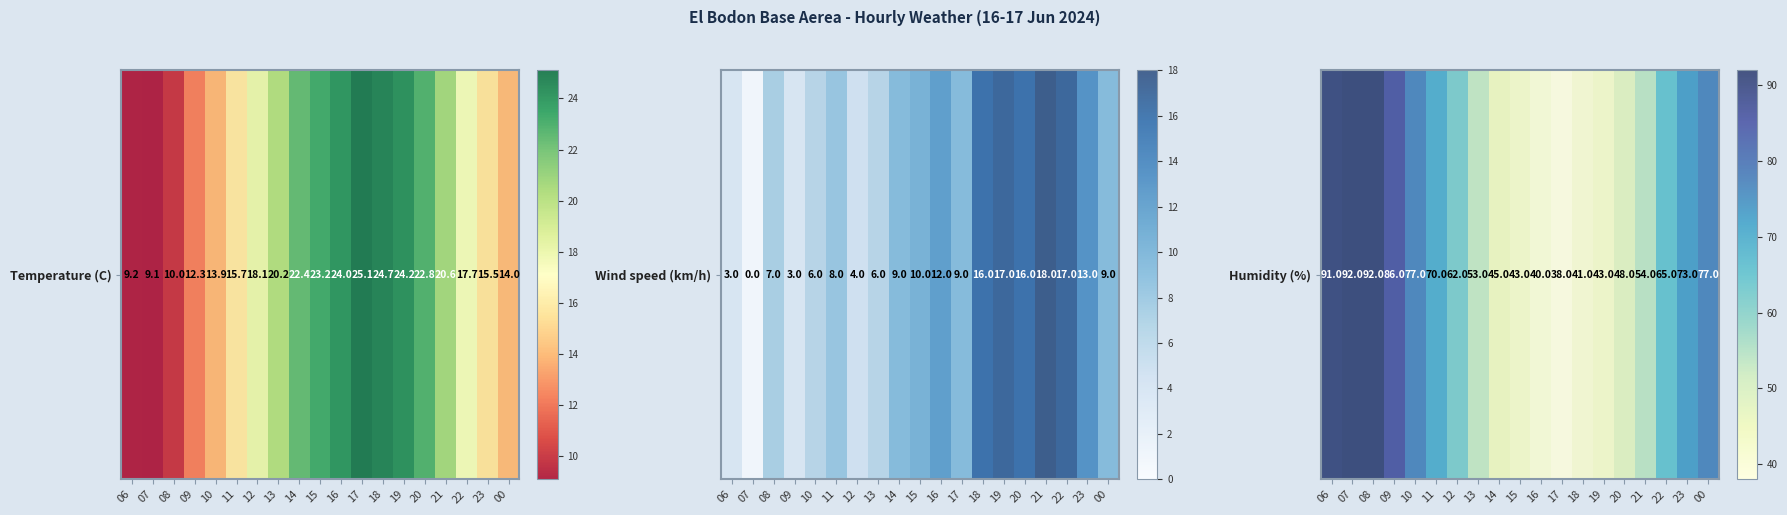

Read the value at 21.

54